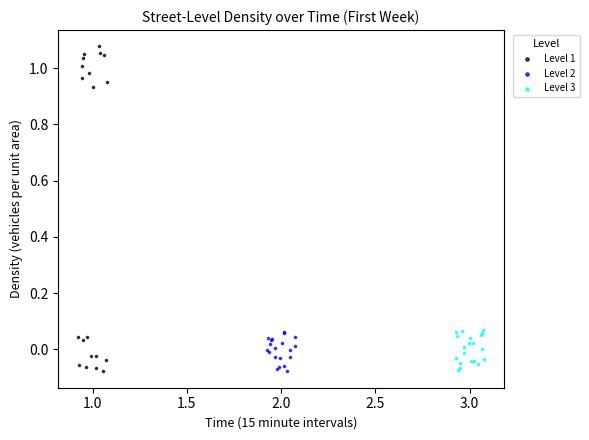

Which series has the widest spread of Y values?

Level 1